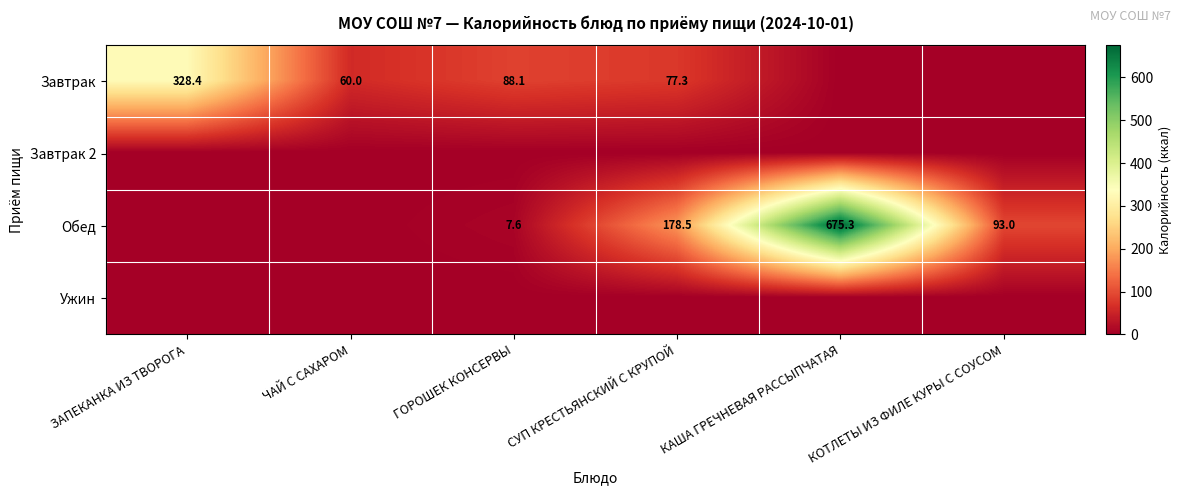

What is the difference between the Завтрак values at ЧАЙ С САХАРОМ and ГОРОШЕК КОНСЕРВЫ?

28.1